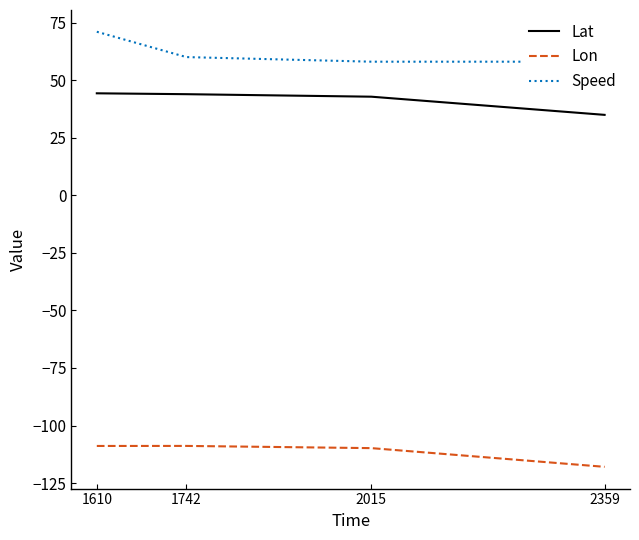

At which label is Lat closest to 39?

2015